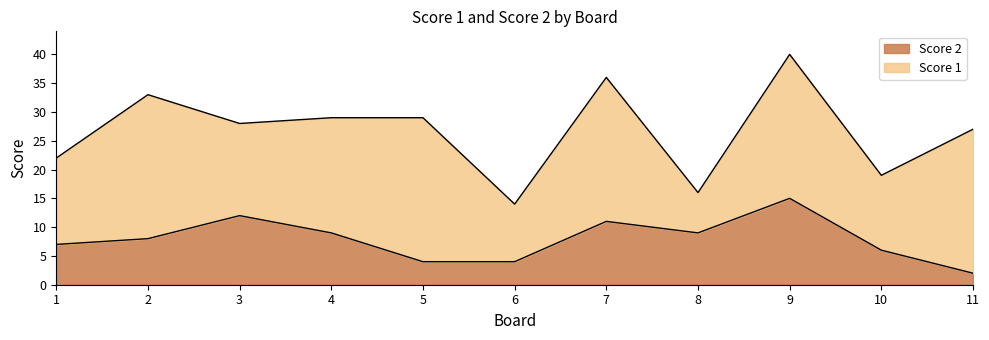

What is the sum of the values at 3 and 7?

23